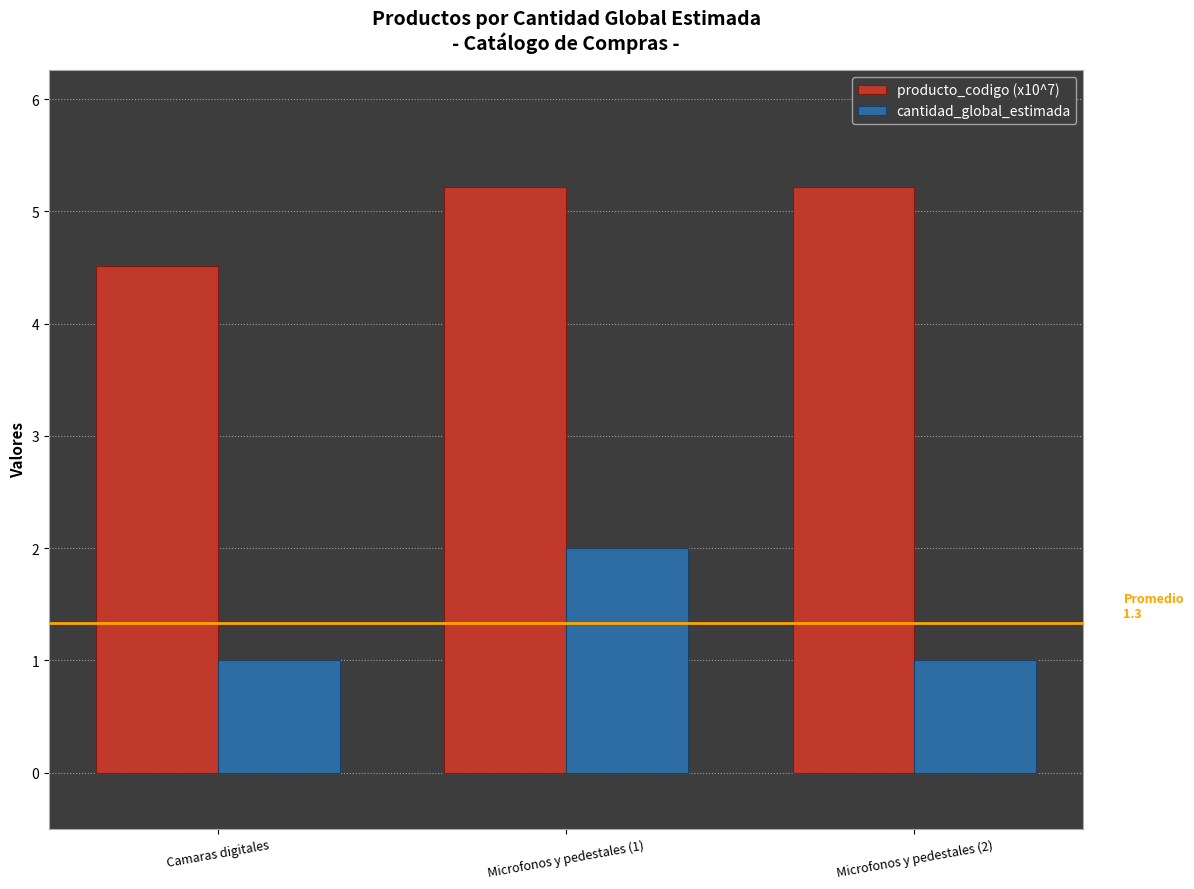

What is the label of the 1st bar from the right?

Microfonos y pedestales (2)